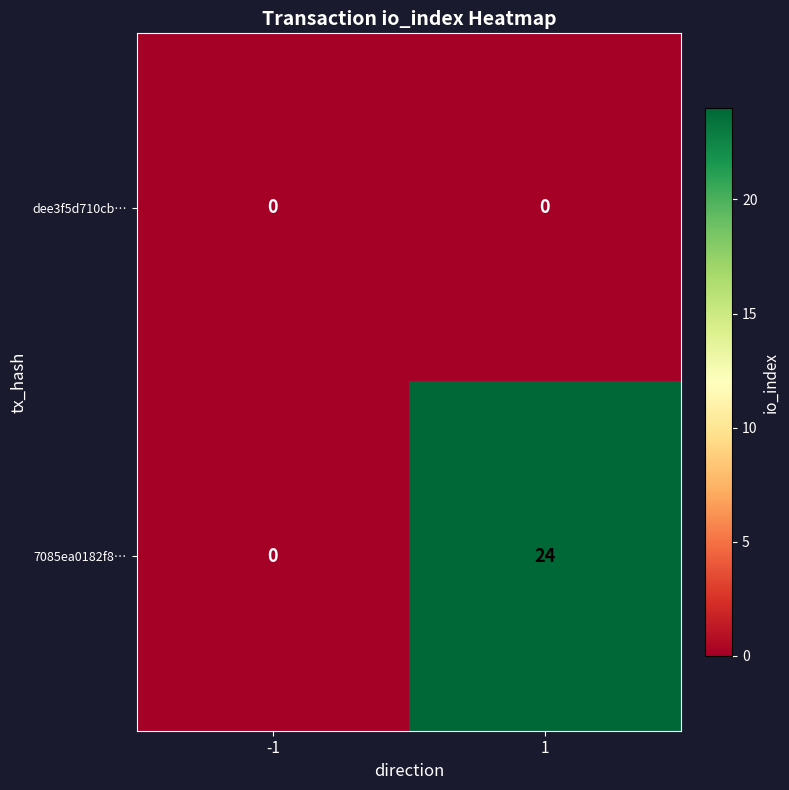

What is the difference between the 7085ea0182f8… values at -1 and 1?

24